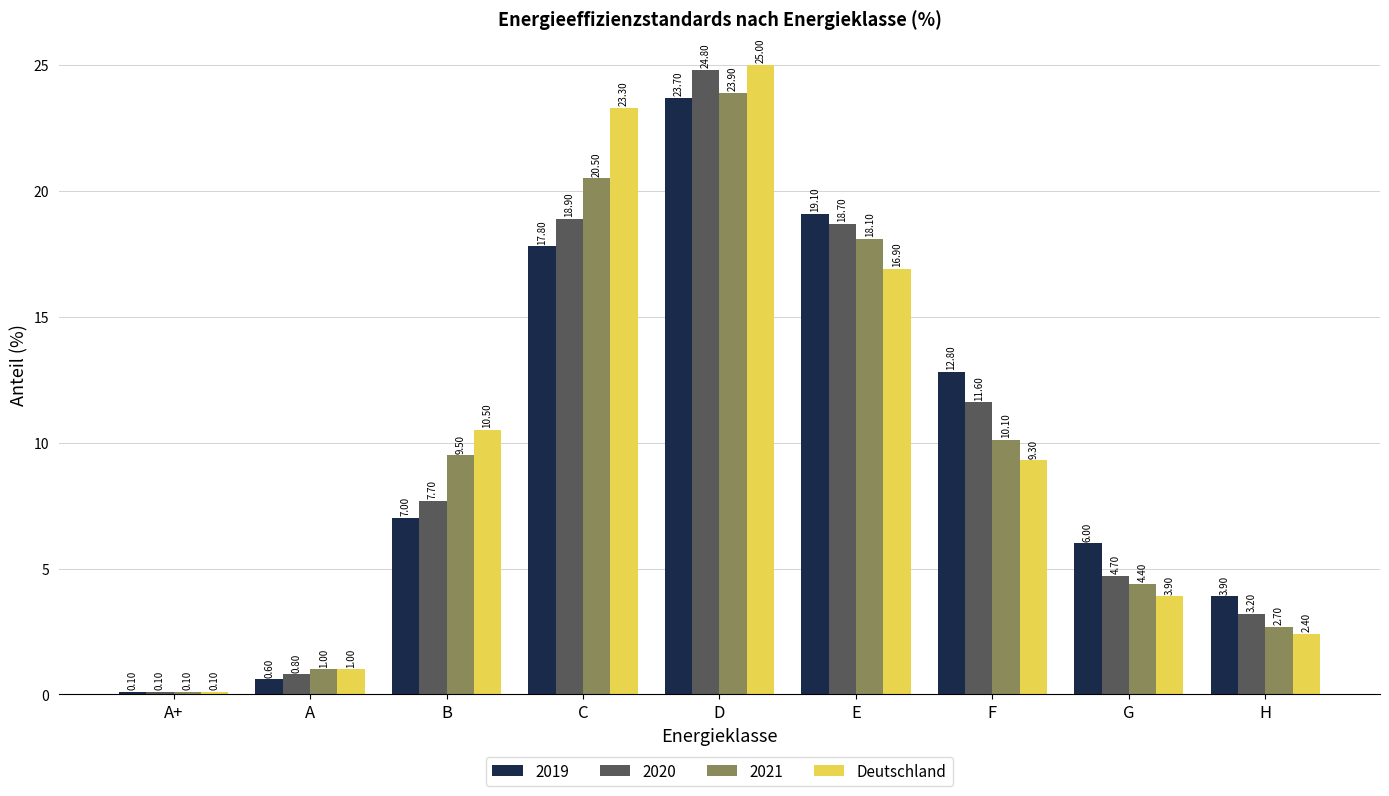

What is the difference between the maximum and minimum values in the 2019 series?

23.6